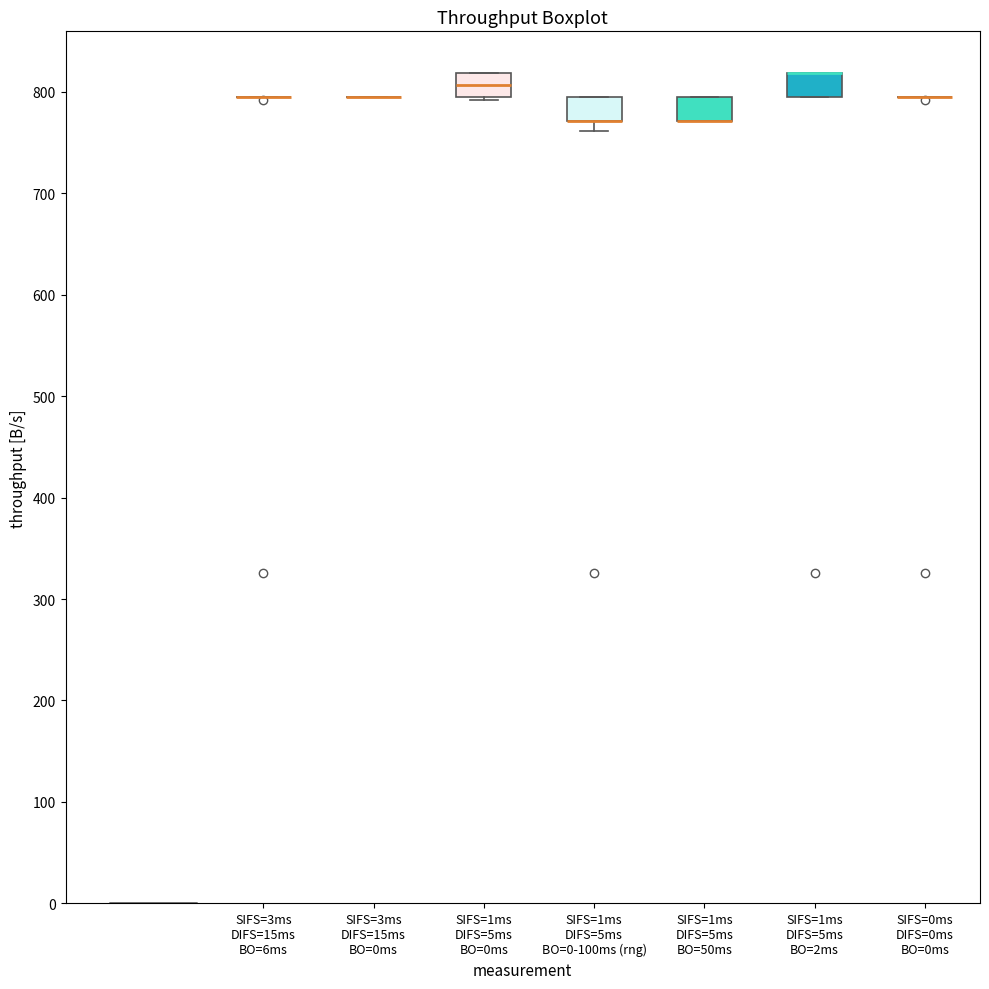

Reading left to right, transcribe this box plot: for each box, give where its median line is, the range the box spans, and where its two whiskers end, as read against the y-axis. The values are not printed on the chart, so give them approximately, as read against the axis.

SIFS=3ms DIFS=15ms BO=6ms: box collapsed to a line at 790, whiskers 790 to 790
SIFS=3ms DIFS=15ms BO=0ms: box collapsed to a line at 790, whiskers 790 to 790
SIFS=1ms DIFS=5ms BO=0ms: median 810, box 790 to 820, whiskers 790 to 820
SIFS=1ms DIFS=5ms BO=0-100ms (rng): median 770 (drawn on the box's lower edge), box 770 to 790, whiskers 760 to 790
SIFS=1ms DIFS=5ms BO=50ms: median 770 (drawn on the box's lower edge), box 770 to 790, whiskers 770 to 790
SIFS=1ms DIFS=5ms BO=2ms: median 820 (drawn on the box's upper edge), box 790 to 820, whiskers 790 to 820
SIFS=0ms DIFS=0ms BO=0ms: box collapsed to a line at 790, whiskers 790 to 790